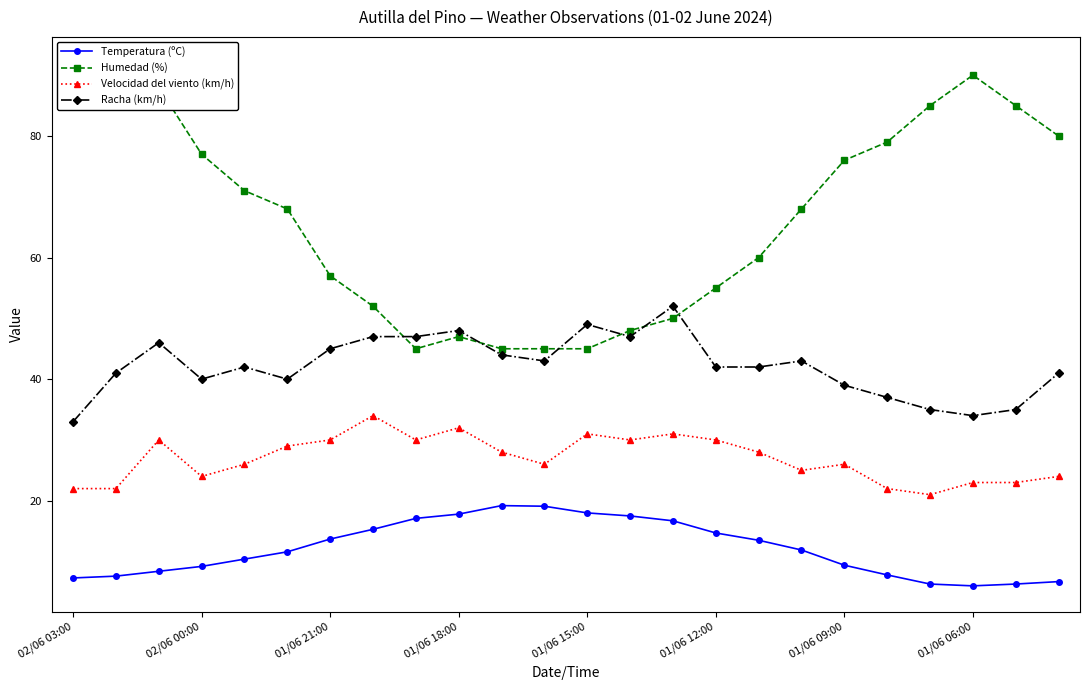

What is the average value of the Temperatura (ºC) series?

12.1